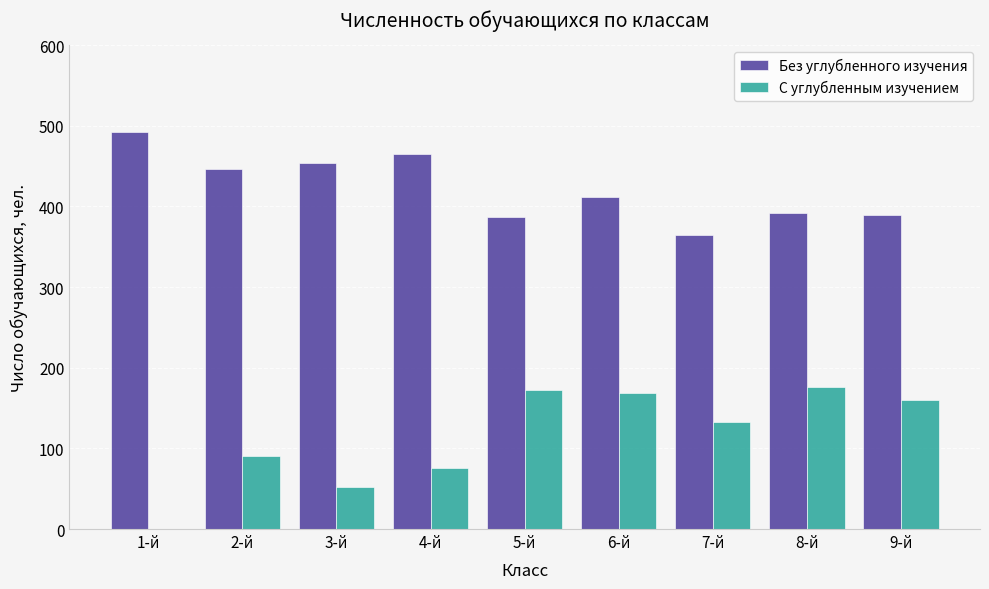

Between 1-й and 5-й, which series saw the biggest shift?

С углубленным изучением